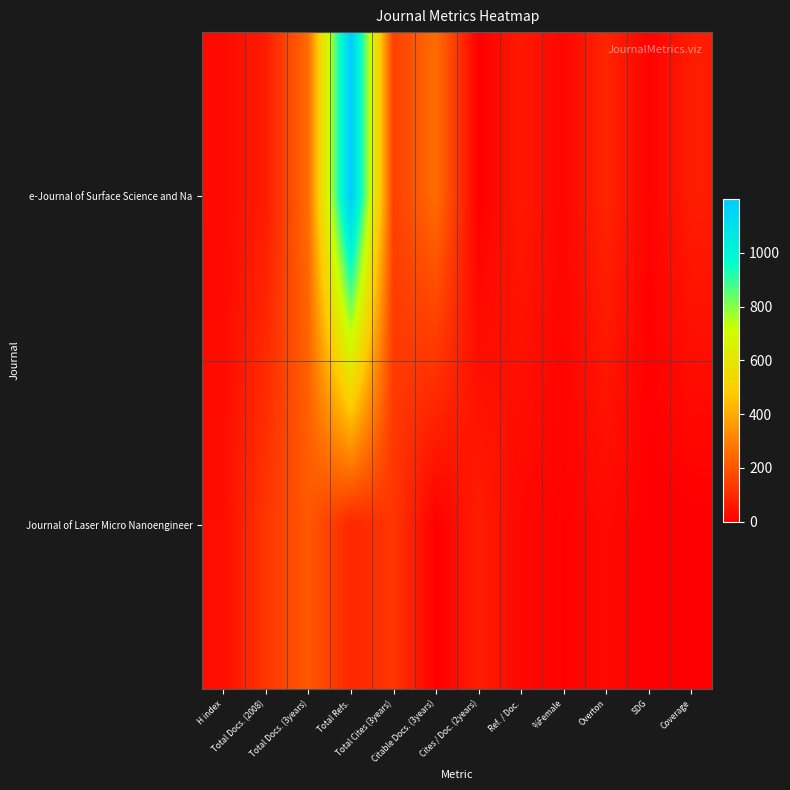

What is the spread (max minus min) of values at Cites / Doc. (2years)?

71